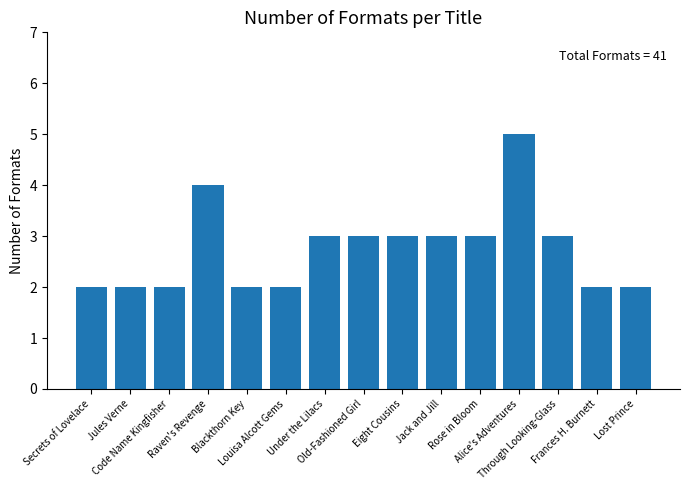

What is the maximum value shown in the chart?

5